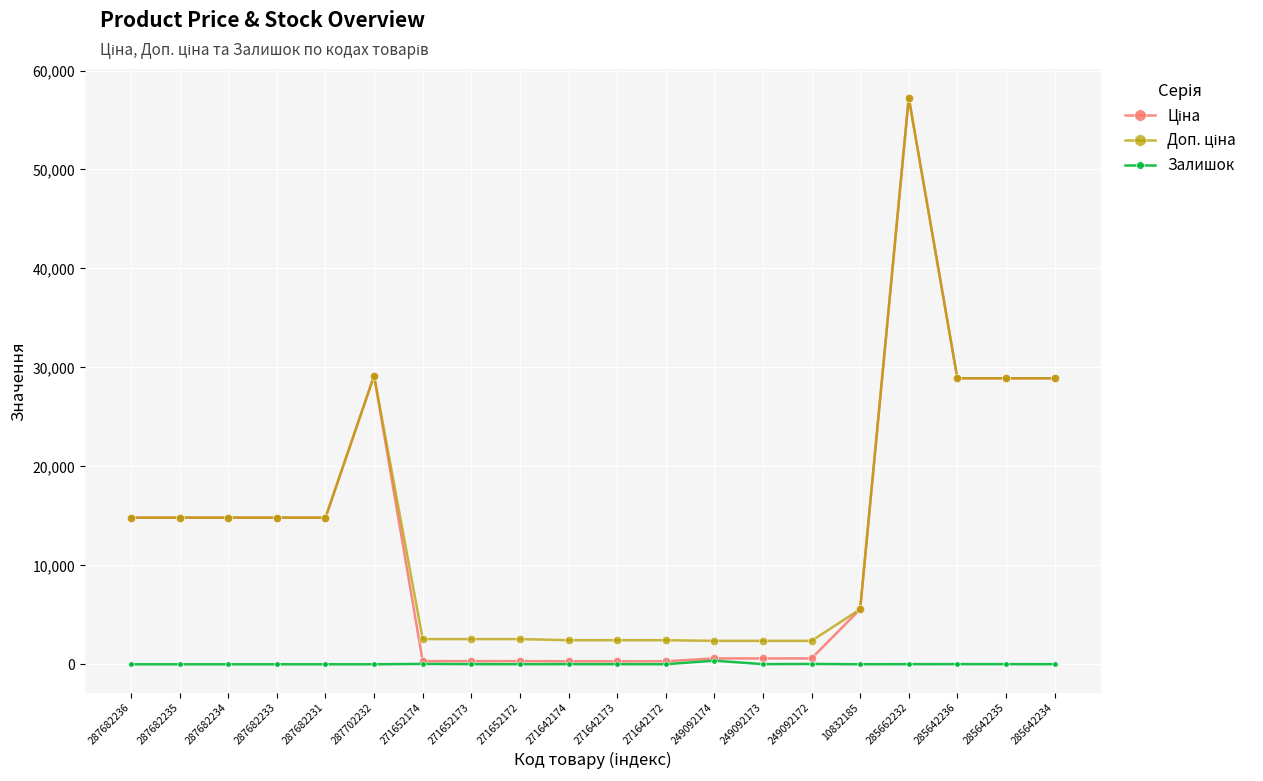

At which category is the sum across all series the highest?

285662232